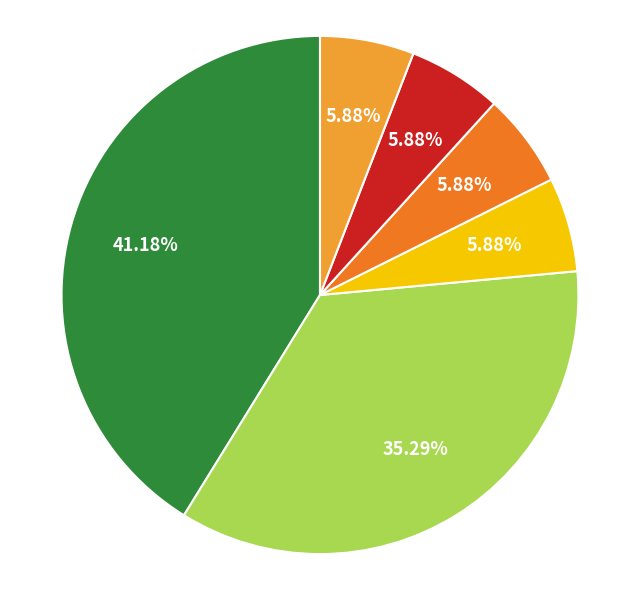

Does any single category account for the majority?

No